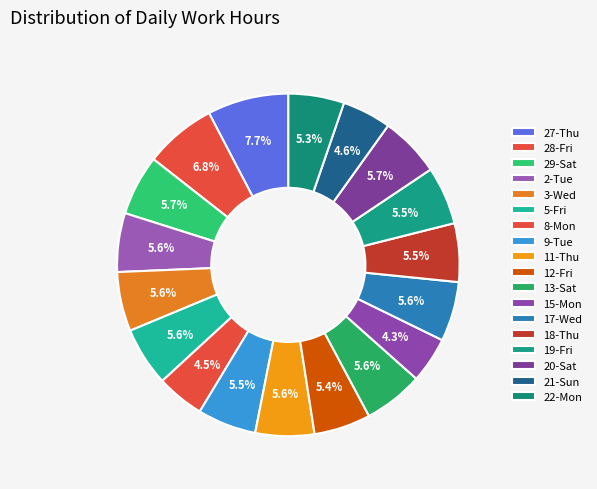

Which slice is the largest?

27-Thu